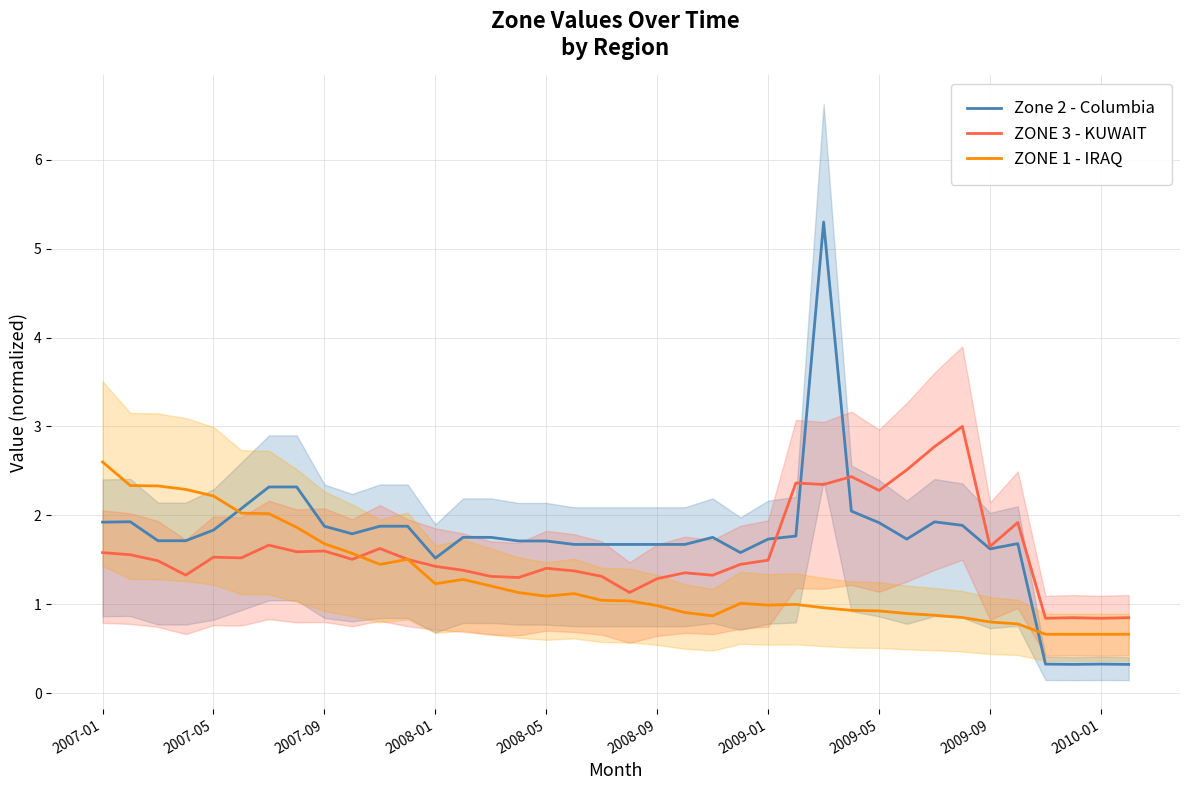

The value of Zone 2 - Columbia at 2008-01 is 1.5. True or false?

True